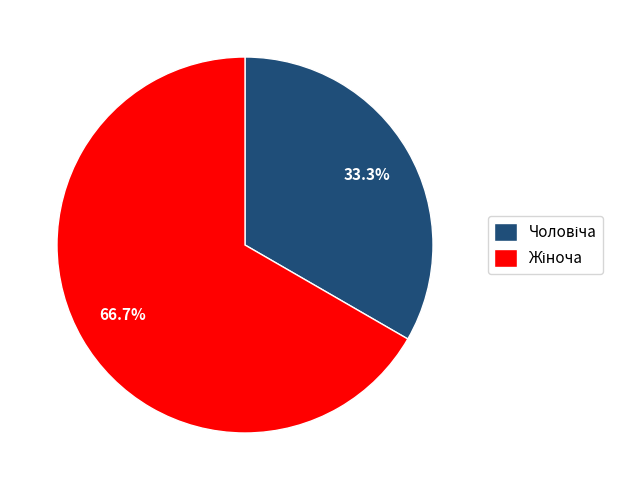

Does any single category account for the majority?

Yes